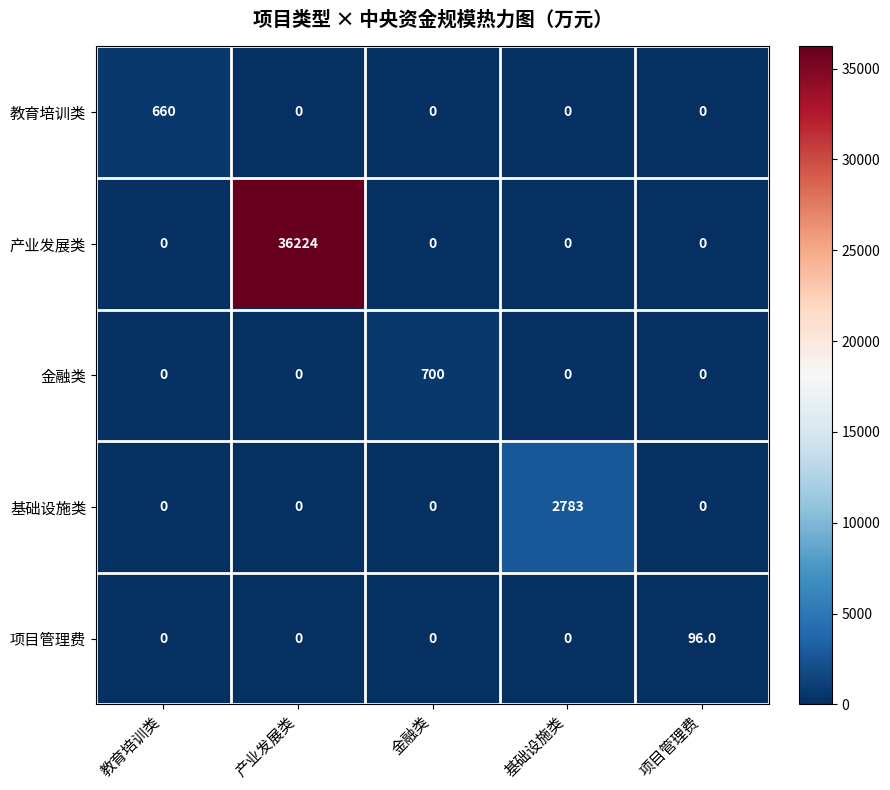

Between 产业发展类 and 金融类, which series saw the biggest shift?

产业发展类